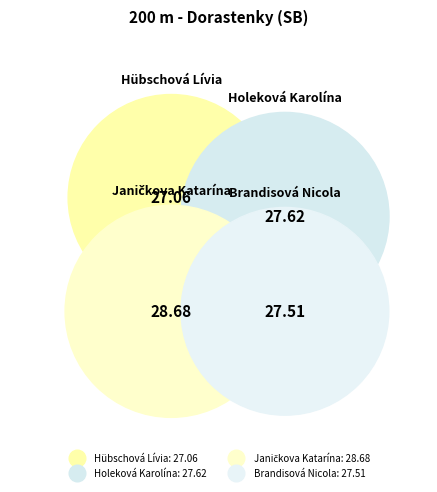

The Brandisová Nicola slice represents 25% of the pie. True or false?

True